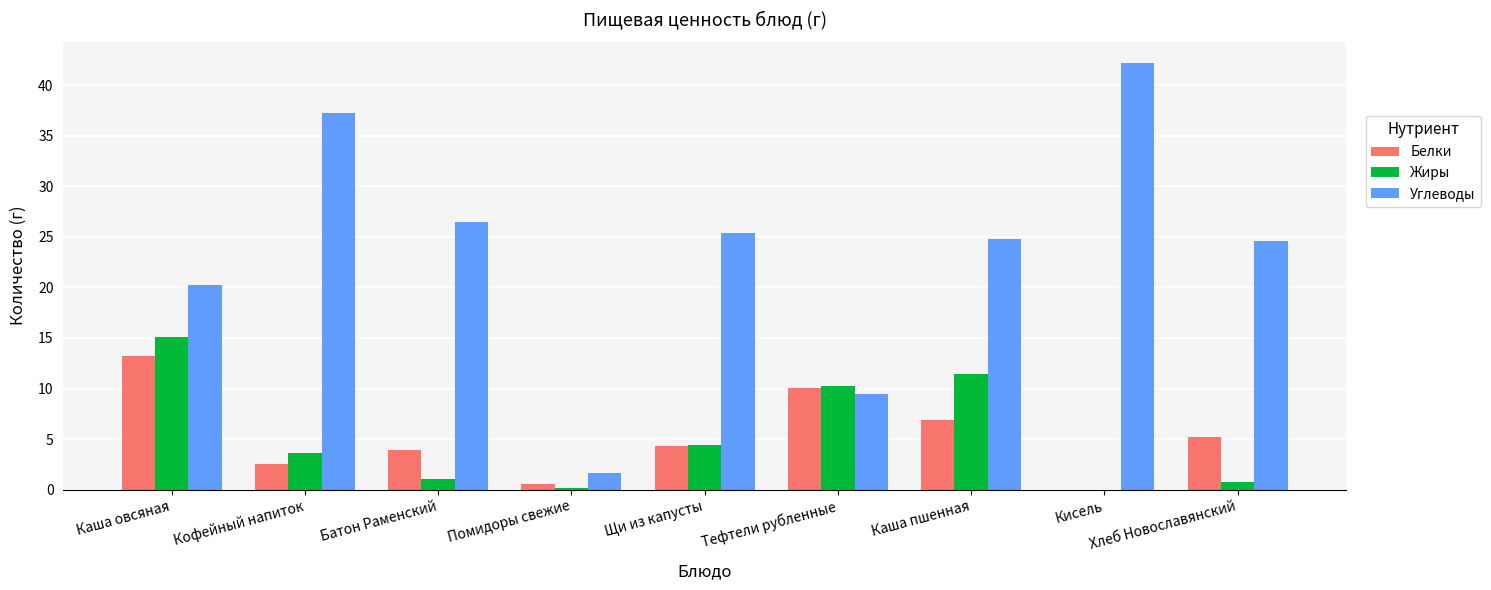

Which series has the largest total across all categories?

Углеводы